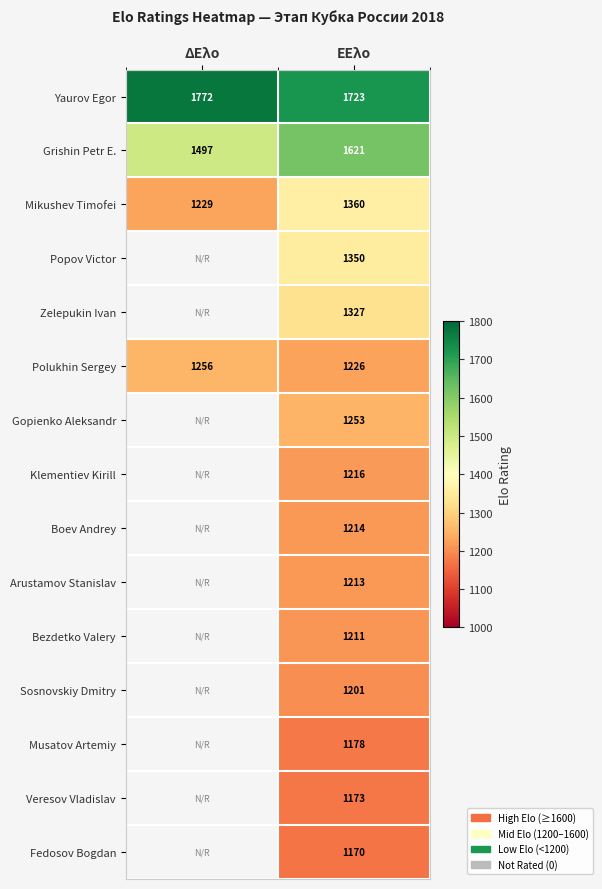

Between ΕΕλο and ΔΕλο, which is larger?

ΔΕλο